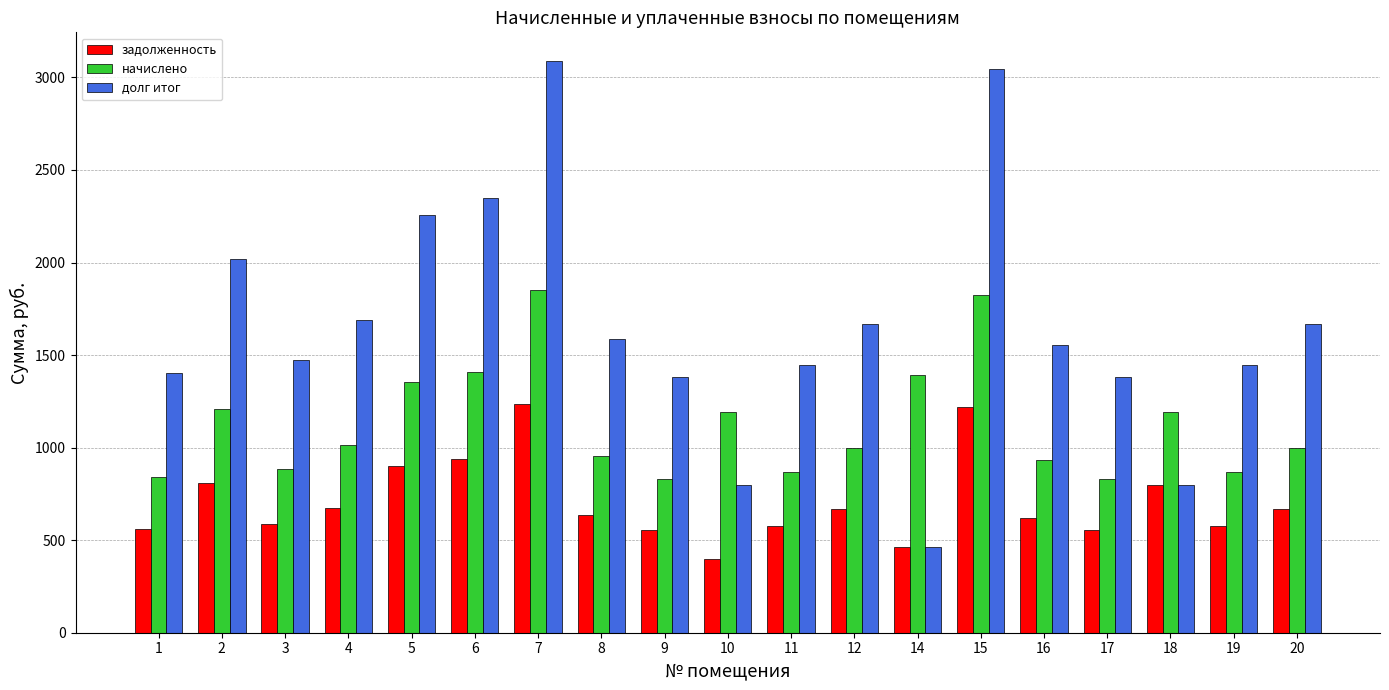

At 9, list the series in order from smallest to largest.

задолженность, начислено, долг итог